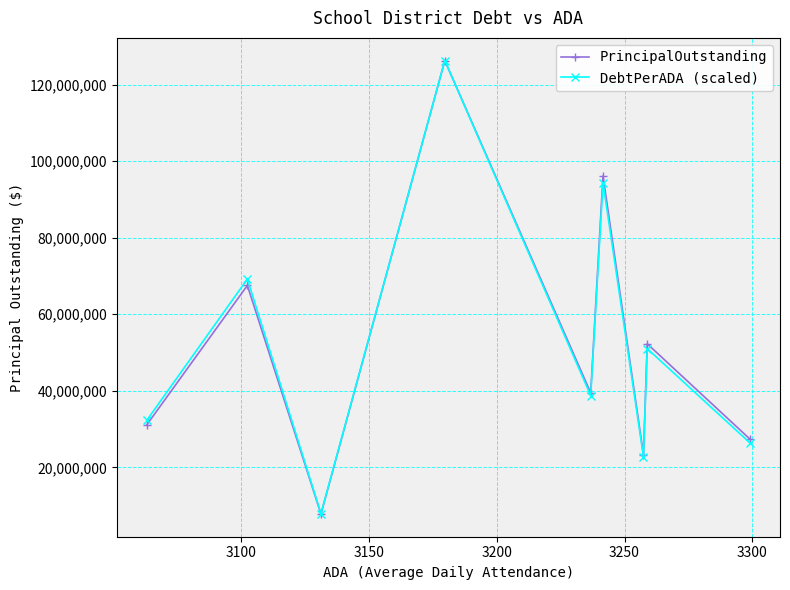

Which series has the largest range (max minus min)?

PrincipalOutstanding